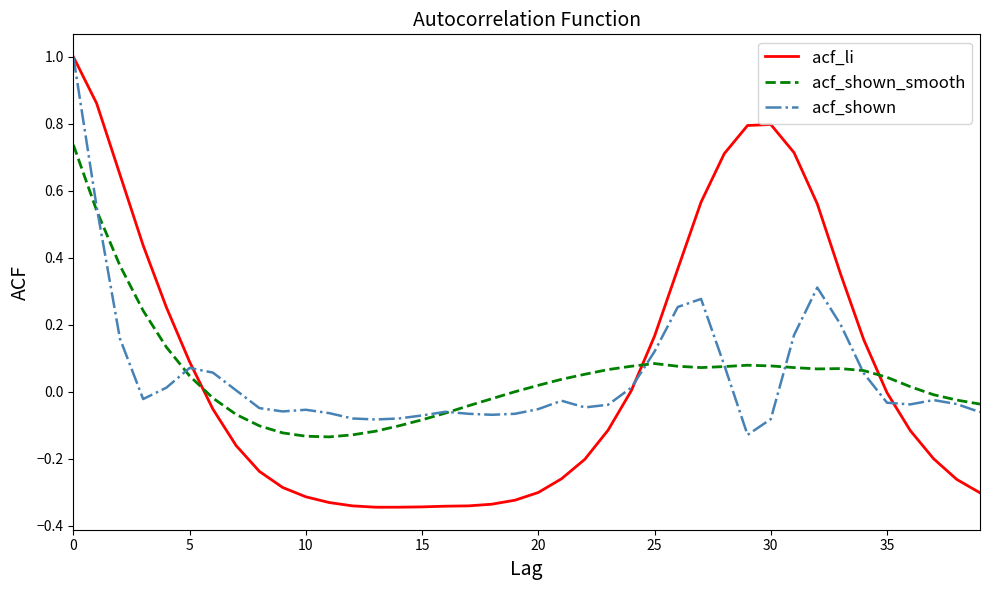

What is the difference between the maximum and second lowest values in the acf_shown series?

1.1